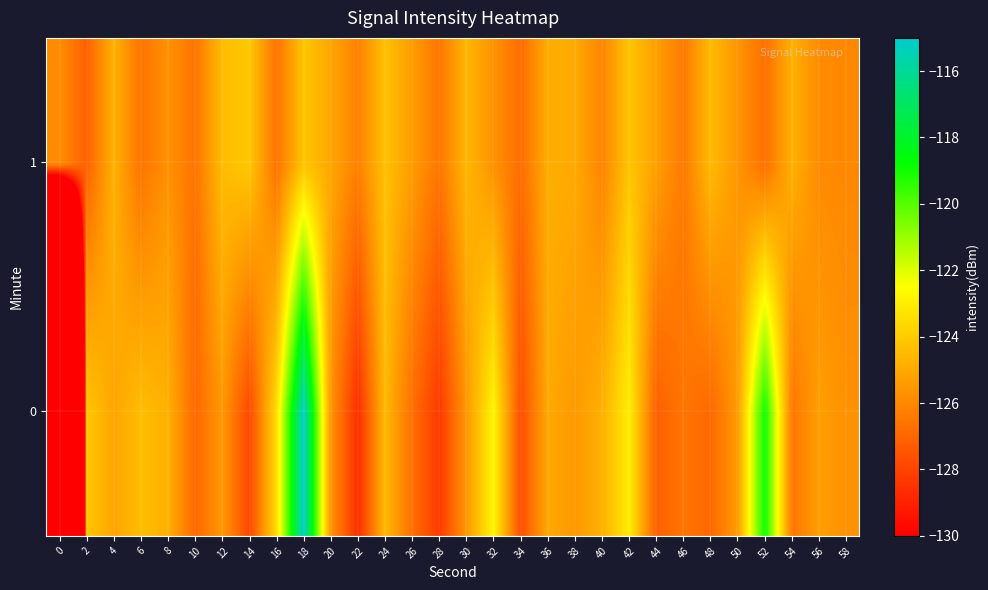

List the series in order of their overall mean, highest first.

1, 0